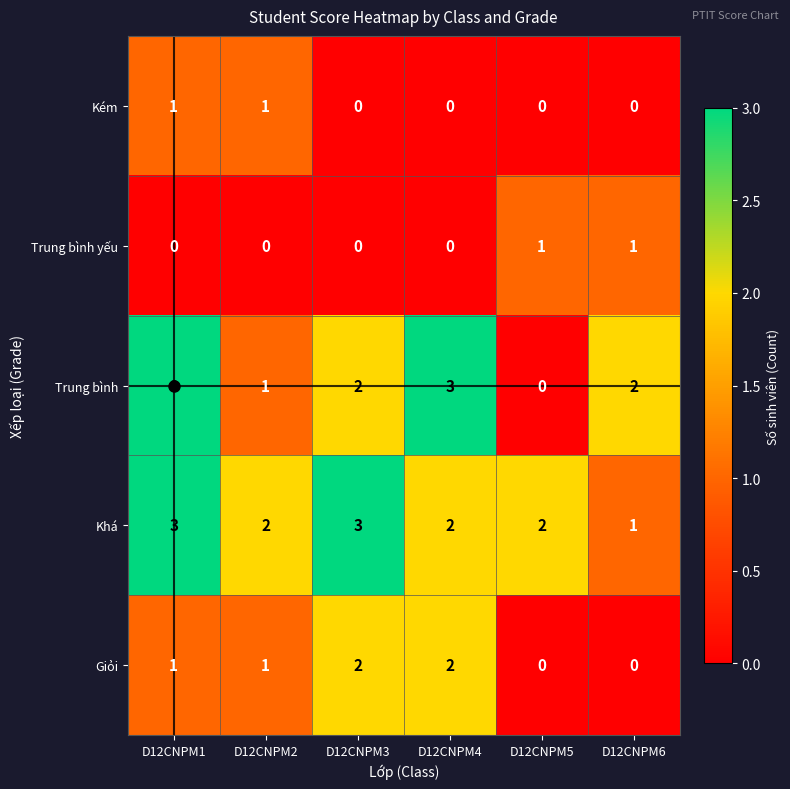

Which series has the widest spread of values?

Trung bình